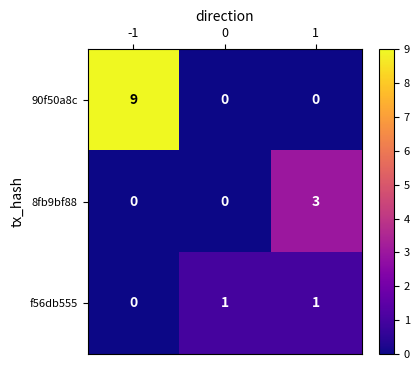

How many series are shown in this chart?

3